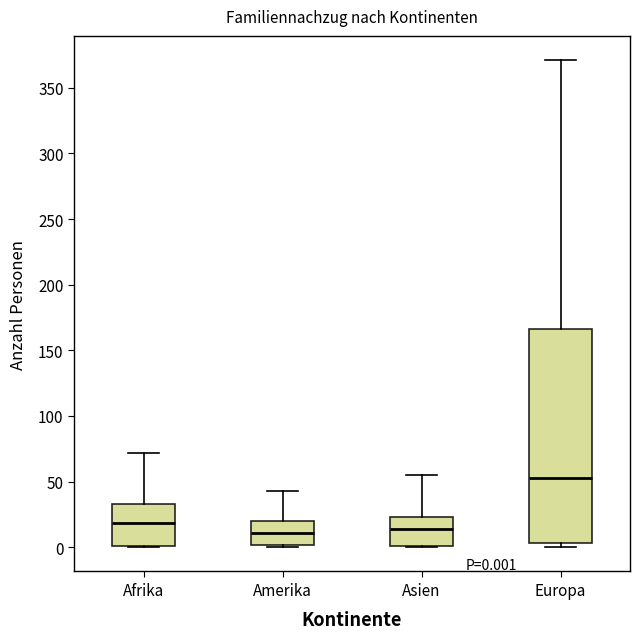

Comparing the boxes themselves (not the whiskers), which one is the tallest?

Europa